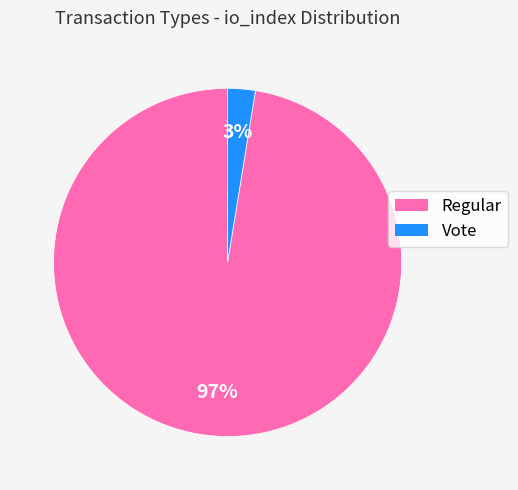

Combined, do Regular and Vote account for over 50%?

Yes